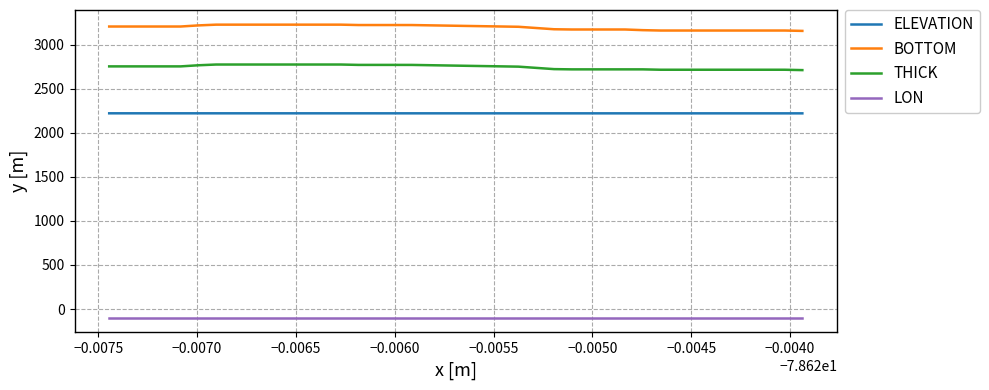

True or false: LON and THICK cross at least once.

False